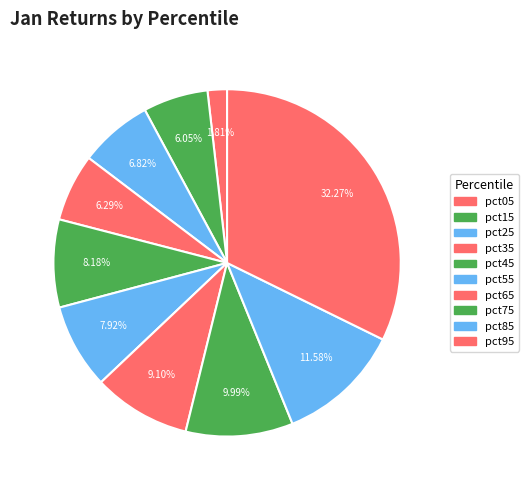

What is the smallest slice in the pie chart?

pct05